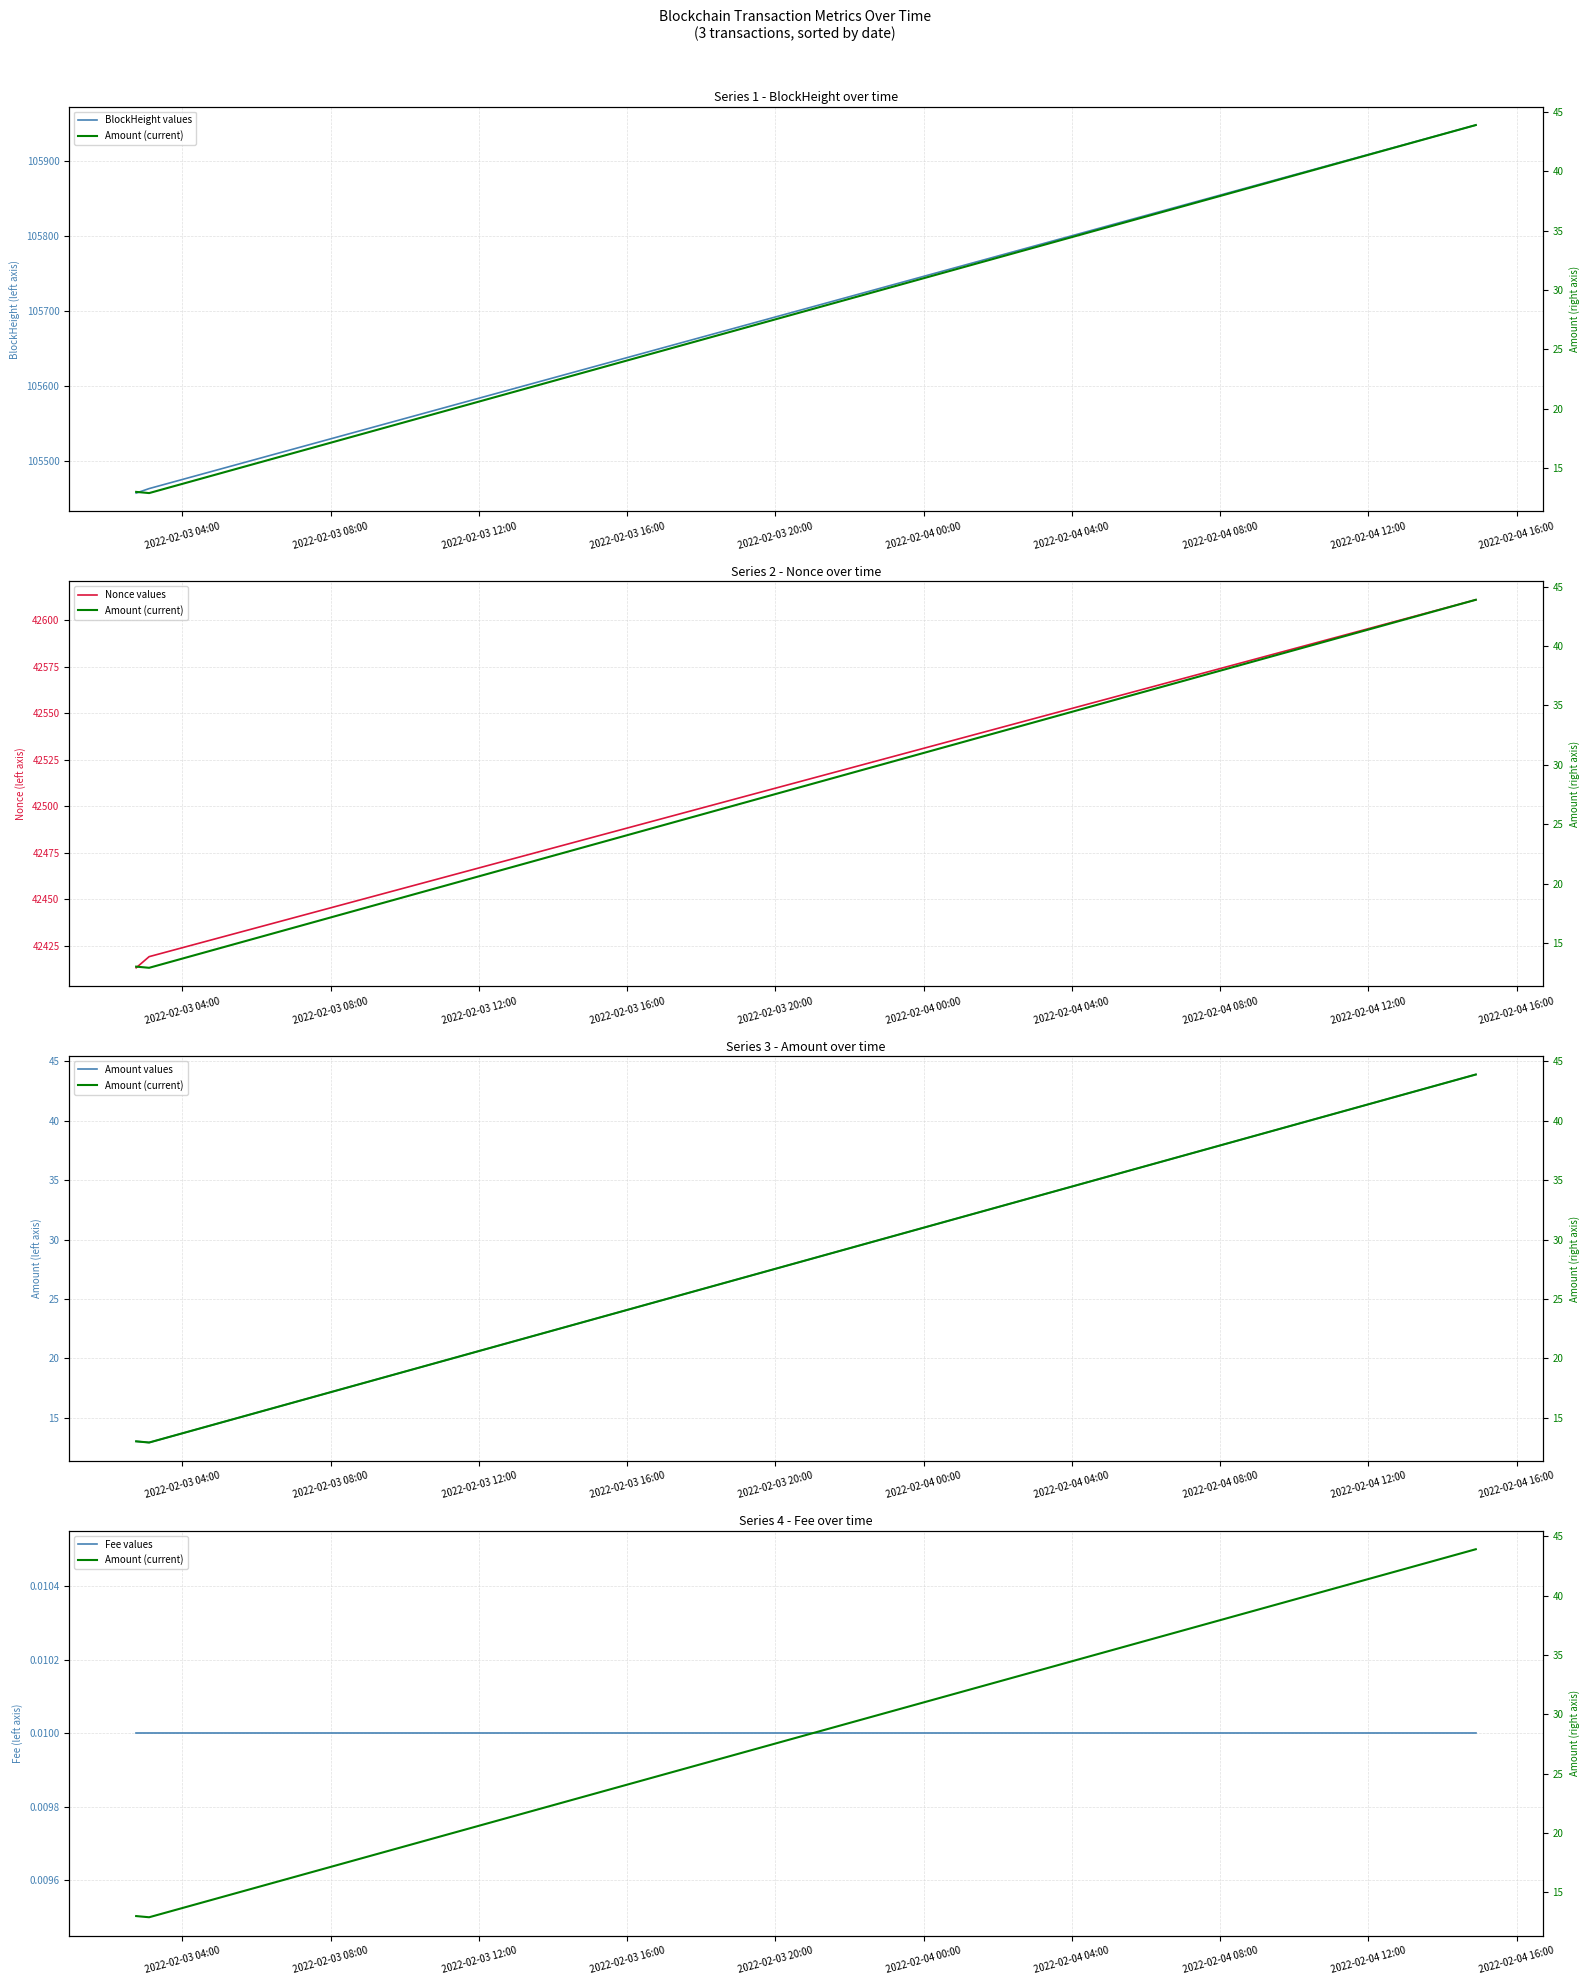

What is the maximum value for Amount values?

43.9